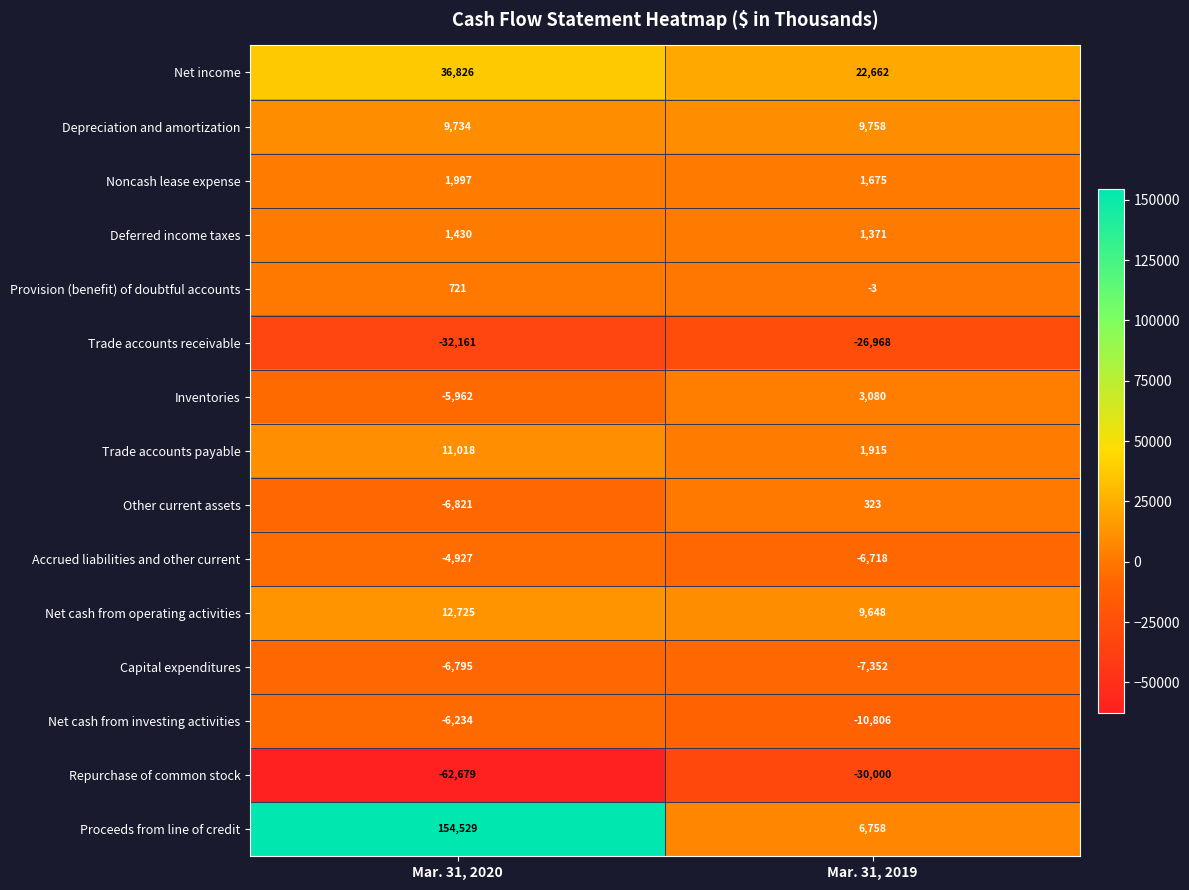

What is the sum of all Depreciation and amortization values?

19492